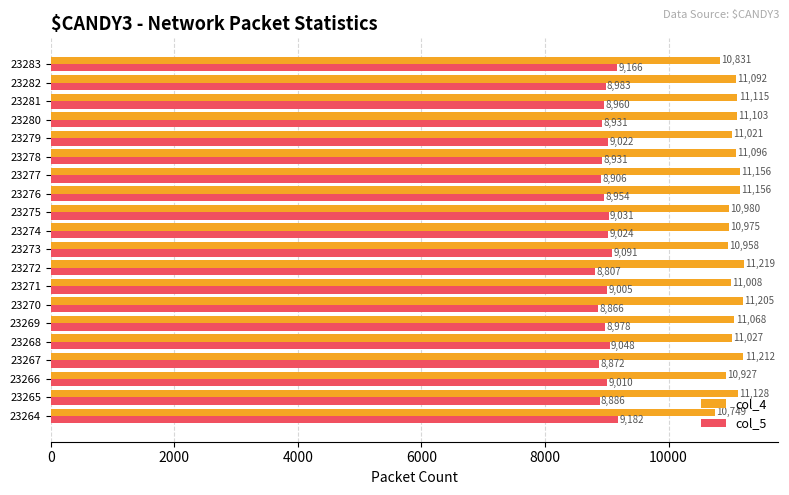

Rank the series by their maximum value, from lowest to highest.

col_5, col_4